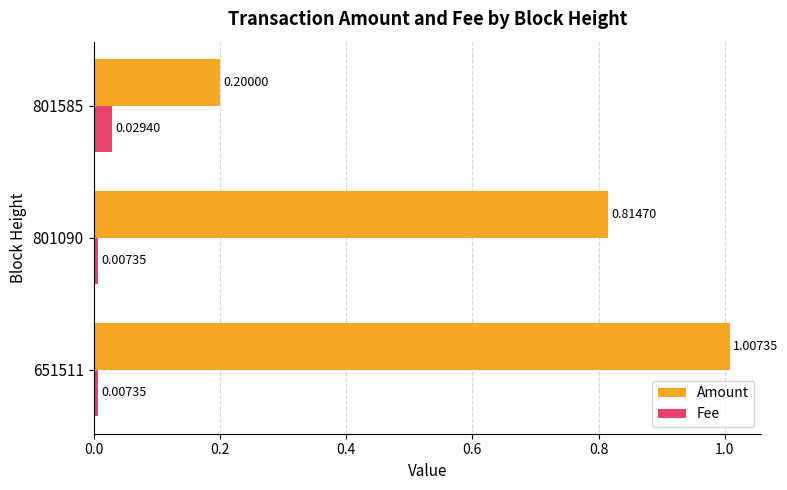

Count the number of categories in the chart.

3